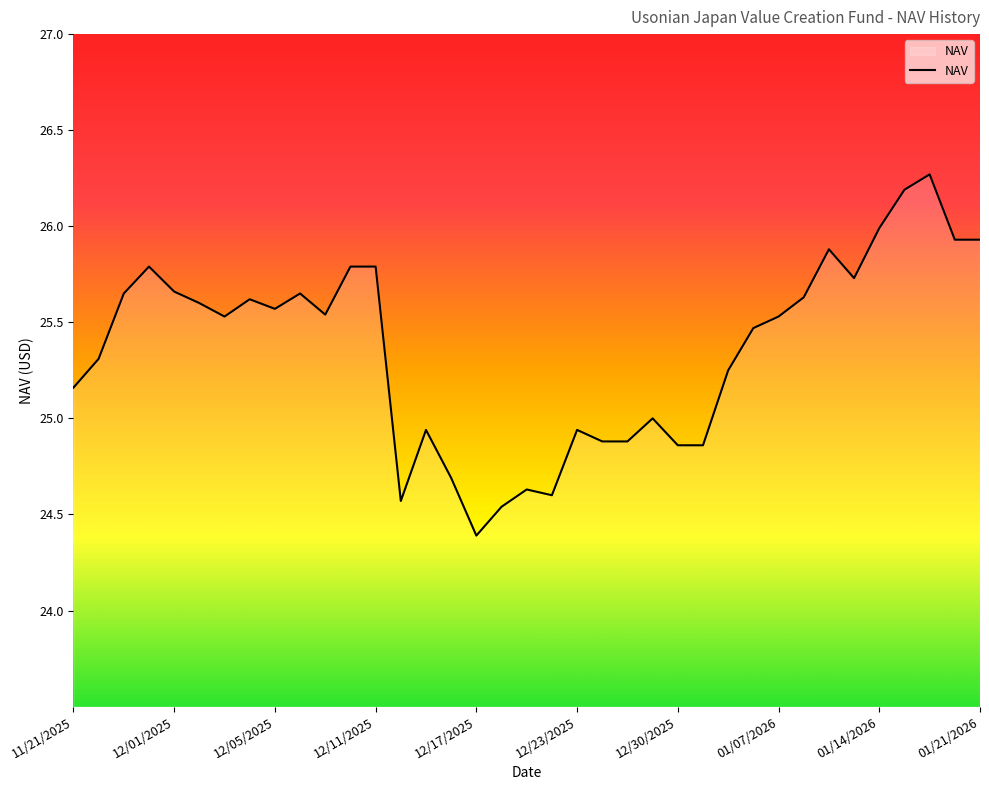

What is the difference between the maximum and minimum values?

1.9